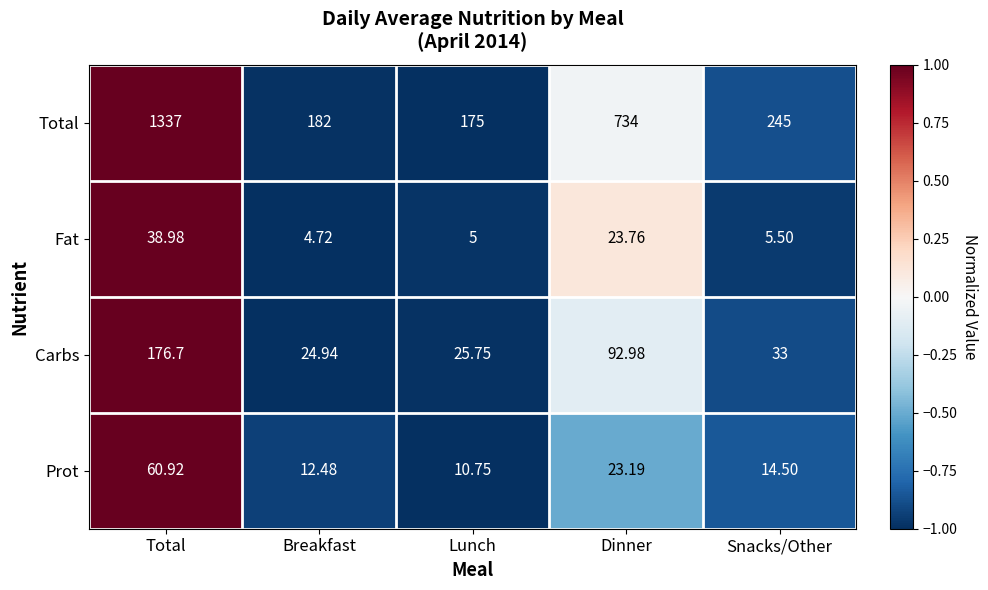

At which category is the sum across all series the highest?

Total